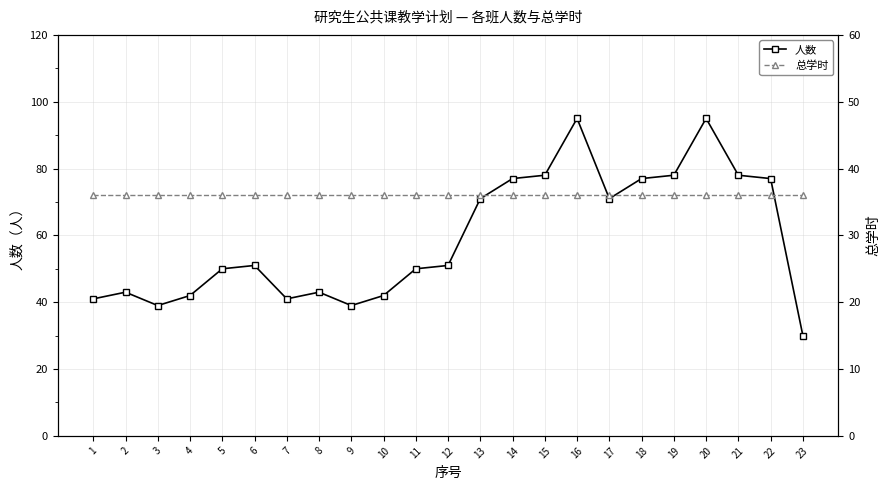

How many times do 总学时 and 人数 cross each other?

1